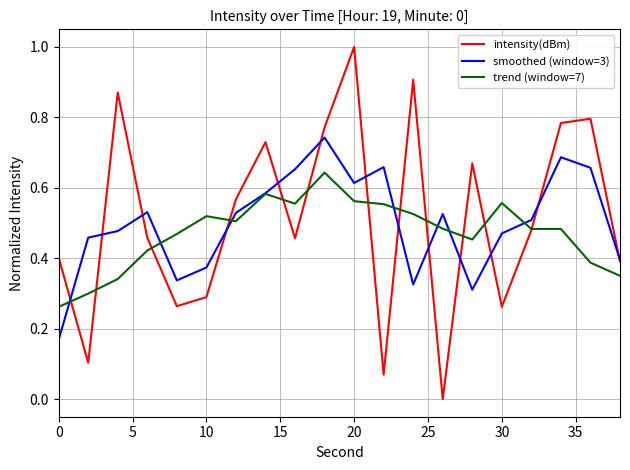

What is the maximum value shown in the chart?

1.0